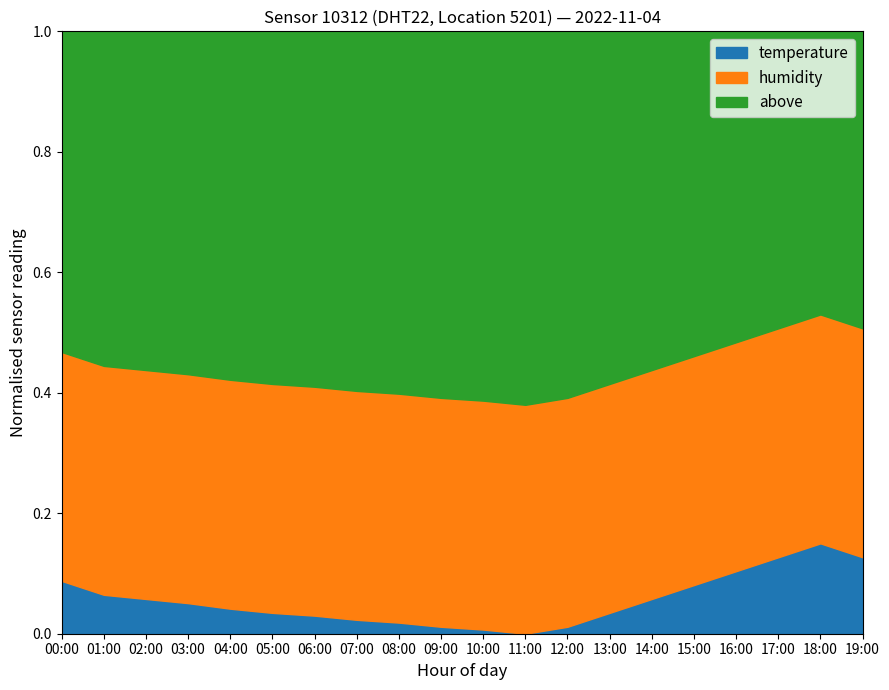

Which category has the lowest value in the humidity series?

00:00